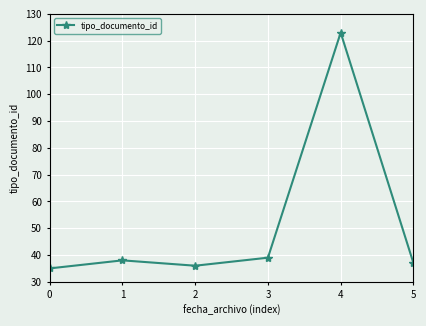

Which has a higher value, 3 or 2?

3